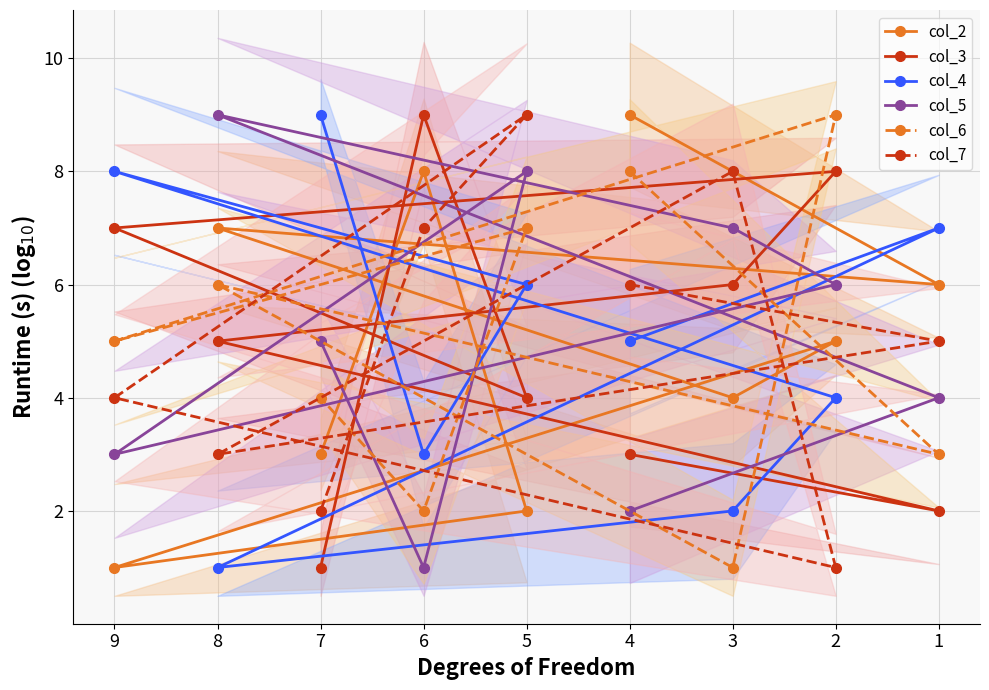

The value of col_7 at 9 is 4. True or false?

True